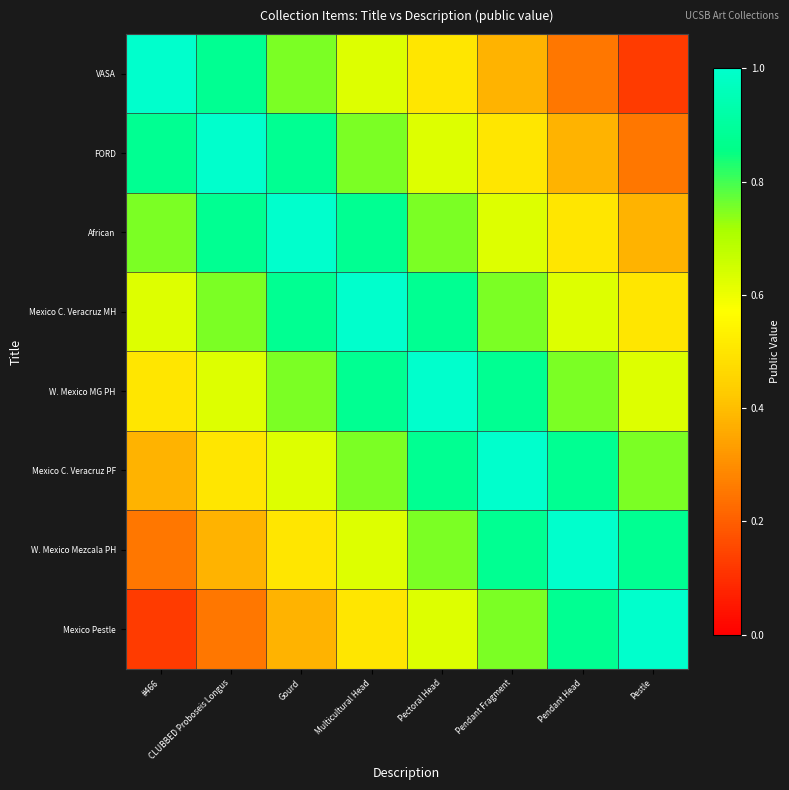

Reading left to right, what are all the values shown in this chart?

VASA: #466=1.0	CLUBBED Proboseis Longus=0.9	Gourd=0.8	Multicultural Head=0.6	Pectoral Head=0.5	Pendant Fragment=0.4	Pendant Head=0.2	Pestle=0.1
FORD: #466=0.9	CLUBBED Proboseis Longus=1.0	Gourd=0.9	Multicultural Head=0.8	Pectoral Head=0.6	Pendant Fragment=0.5	Pendant Head=0.4	Pestle=0.2
African: #466=0.8	CLUBBED Proboseis Longus=0.9	Gourd=1.0	Multicultural Head=0.9	Pectoral Head=0.8	Pendant Fragment=0.6	Pendant Head=0.5	Pestle=0.4
Mexico C. Veracruz MH: #466=0.6	CLUBBED Proboseis Longus=0.8	Gourd=0.9	Multicultural Head=1.0	Pectoral Head=0.9	Pendant Fragment=0.8	Pendant Head=0.6	Pestle=0.5
W. Mexico MG PH: #466=0.5	CLUBBED Proboseis Longus=0.6	Gourd=0.8	Multicultural Head=0.9	Pectoral Head=1.0	Pendant Fragment=0.9	Pendant Head=0.8	Pestle=0.6
Mexico C. Veracruz PF: #466=0.4	CLUBBED Proboseis Longus=0.5	Gourd=0.6	Multicultural Head=0.8	Pectoral Head=0.9	Pendant Fragment=1.0	Pendant Head=0.9	Pestle=0.8
W. Mexico Mezcala PH: #466=0.2	CLUBBED Proboseis Longus=0.4	Gourd=0.5	Multicultural Head=0.6	Pectoral Head=0.8	Pendant Fragment=0.9	Pendant Head=1.0	Pestle=0.9
Mexico Pestle: #466=0.1	CLUBBED Proboseis Longus=0.2	Gourd=0.4	Multicultural Head=0.5	Pectoral Head=0.6	Pendant Fragment=0.8	Pendant Head=0.9	Pestle=1.0